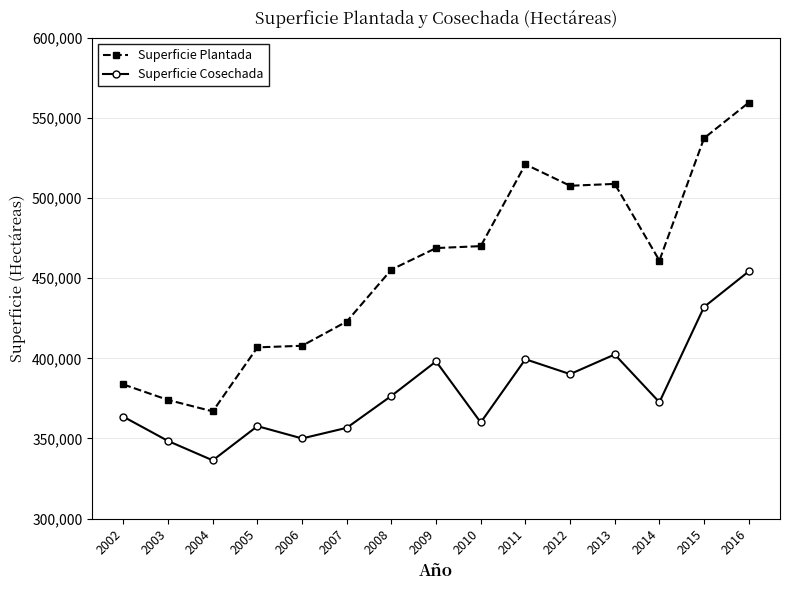

Rank the series by their average value, from highest to lowest.

Superficie Plantada, Superficie Cosechada